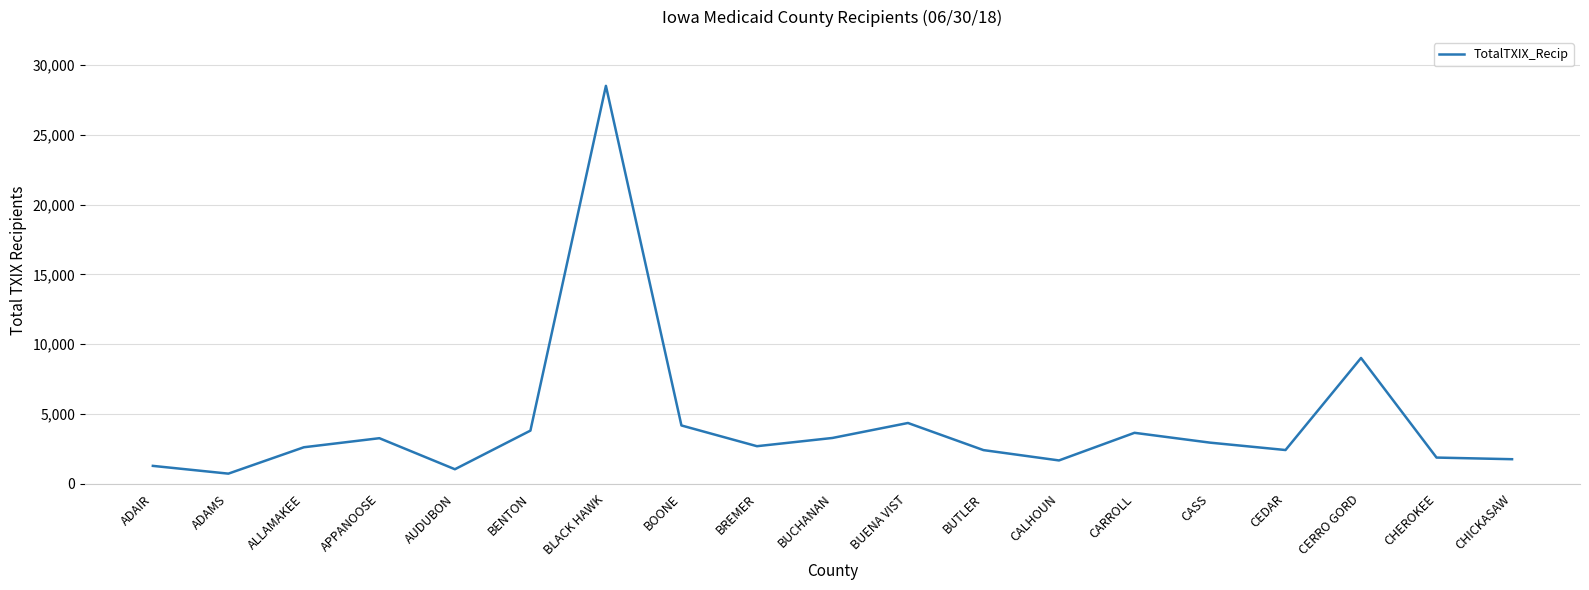

How many lines are shown in the chart?

1